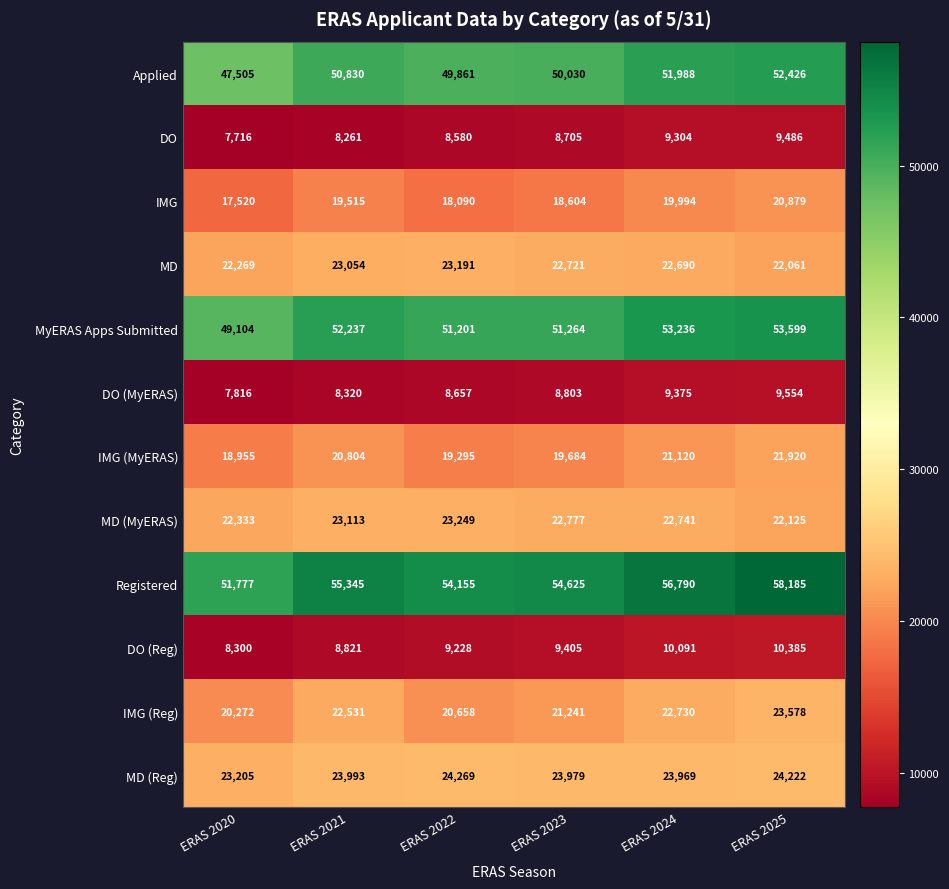

Which category has the lowest value in the DO (MyERAS) series?

ERAS 2020